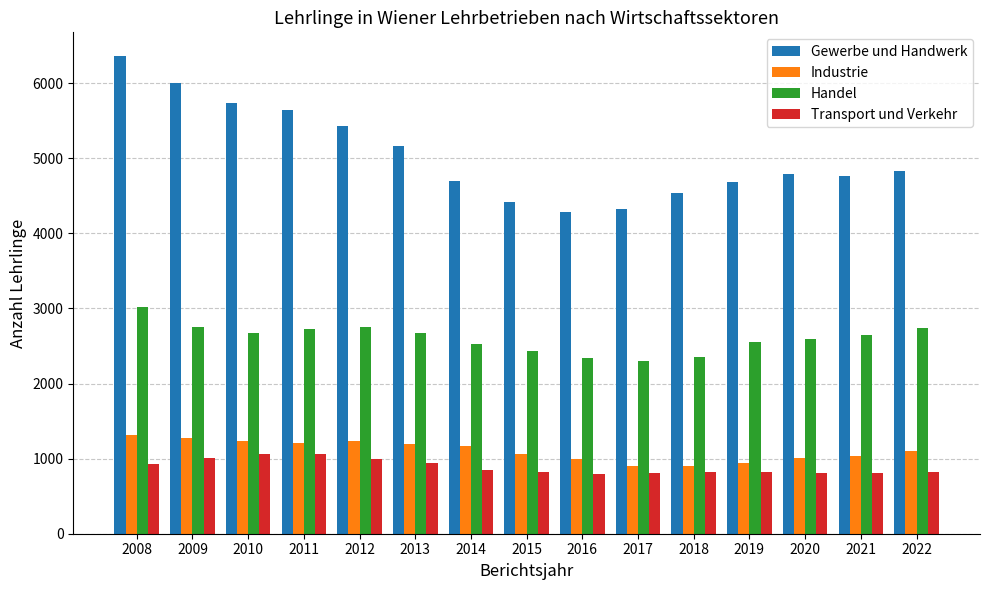

What is the spread (max minus min) of values at 2010?

4669